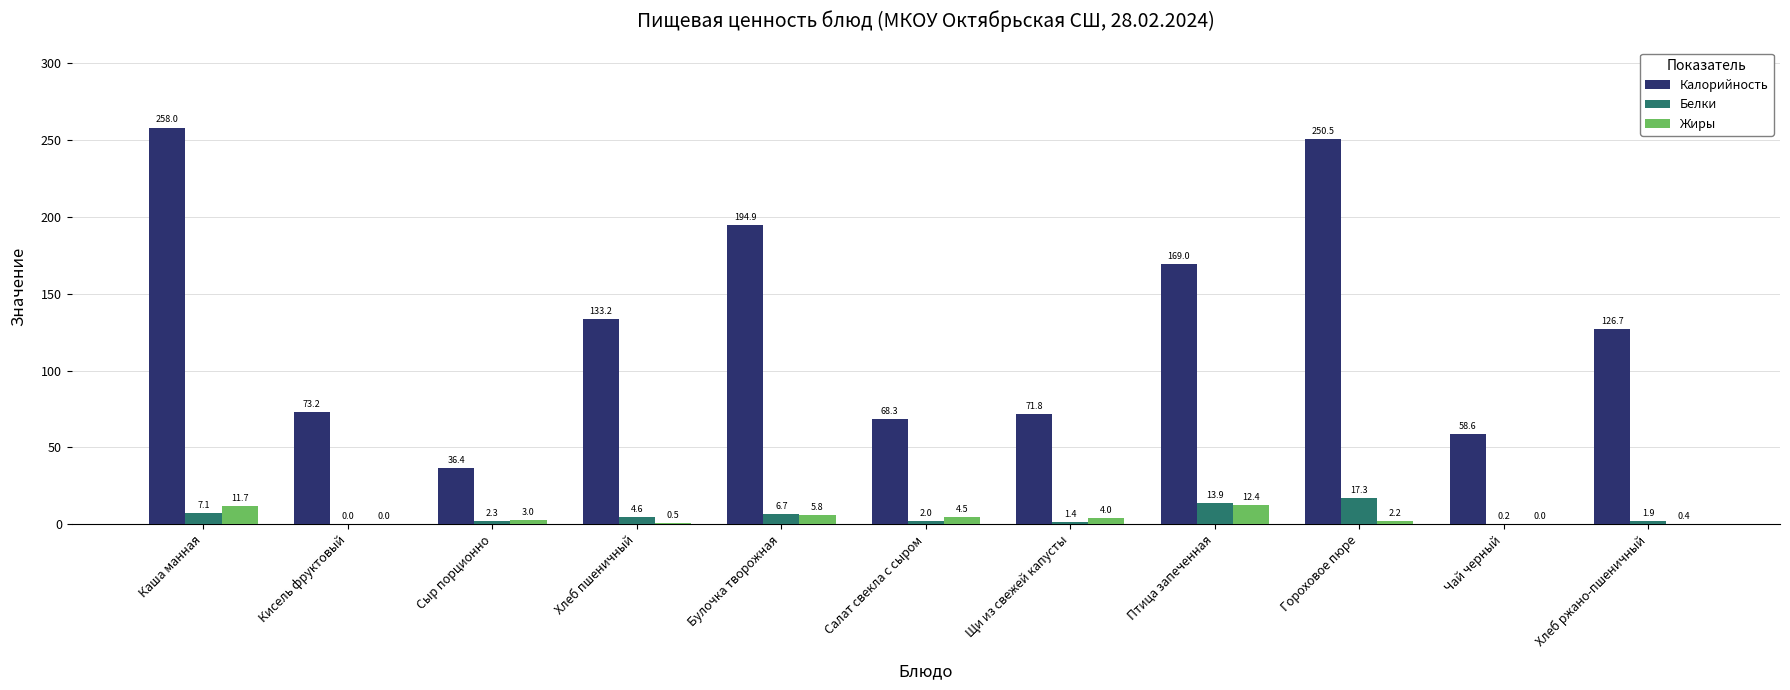

What is the greatest value displayed?

258.0